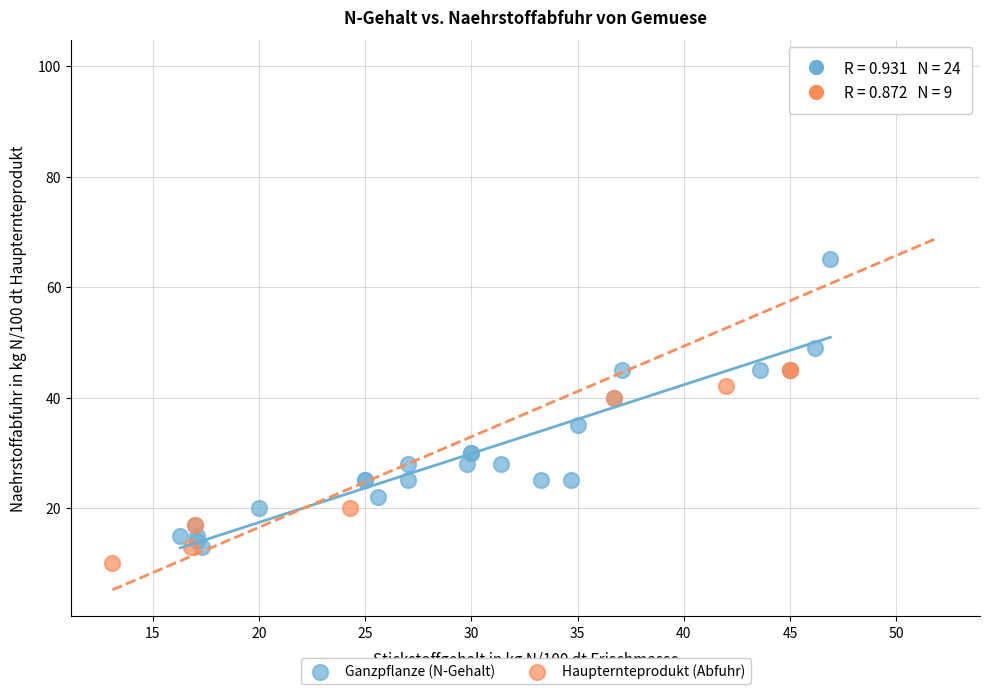

Which series has the largest Y range (max minus min)?

Haupternteprodukt (Abfuhr)